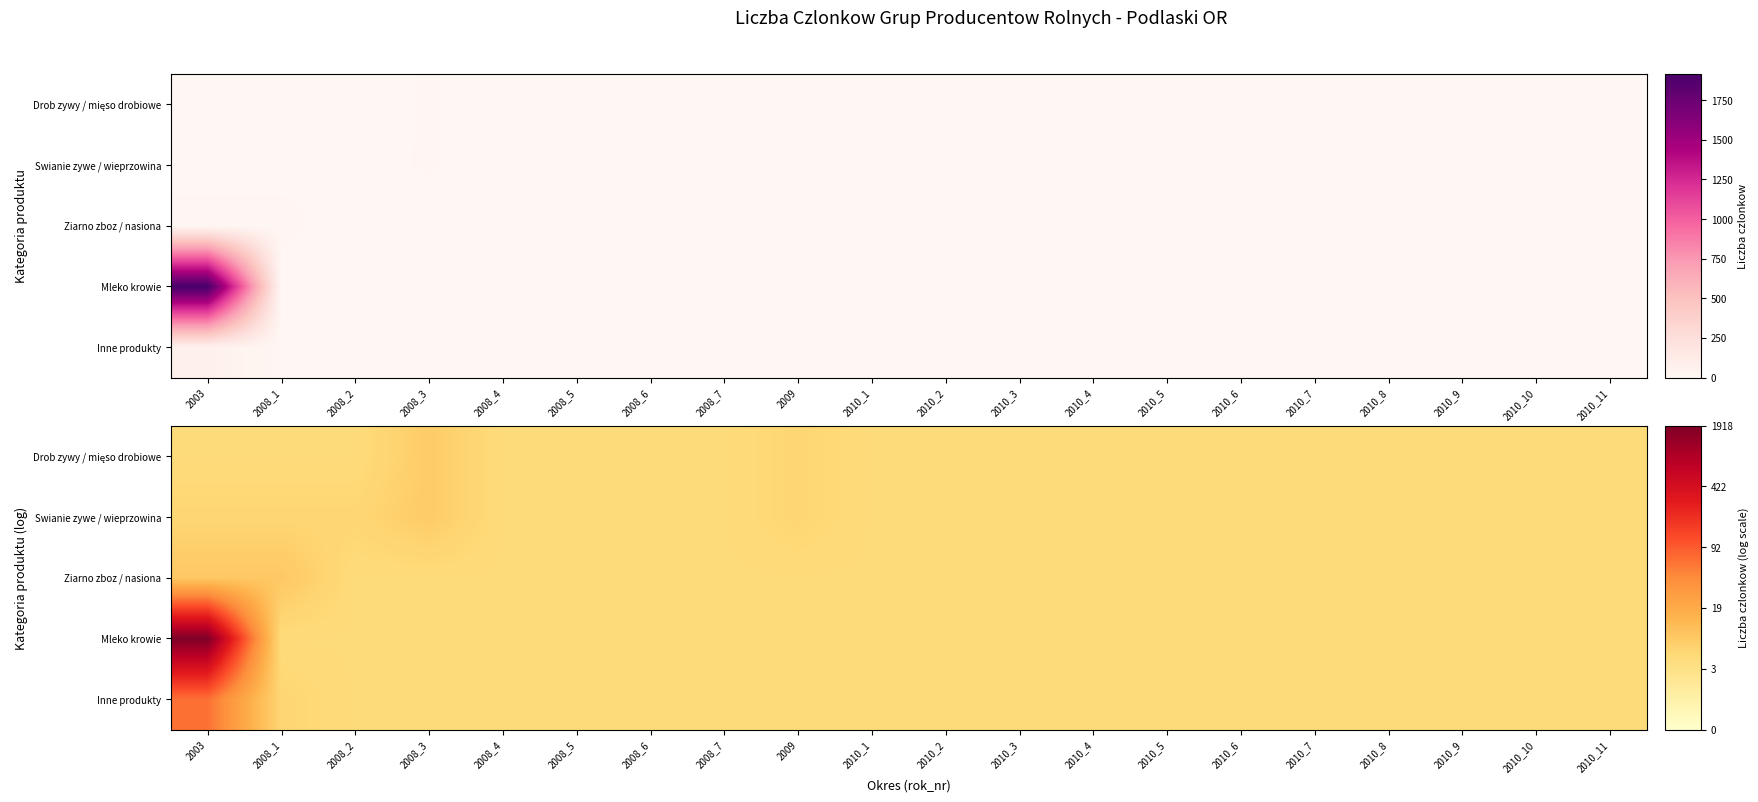

At which category is the sum across all series the highest?

2003